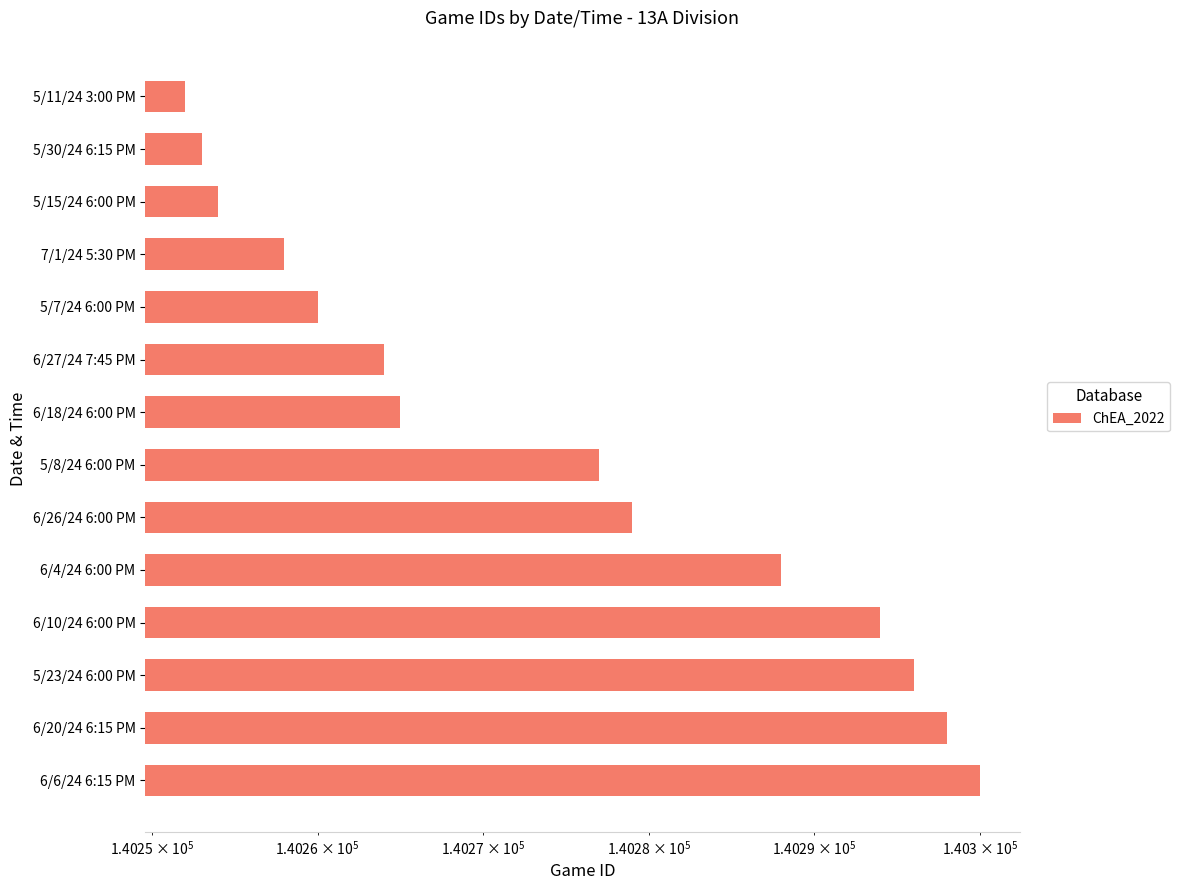

The chart shows a value of 140300 at 6/6/24 6:15 PM. True or false?

True